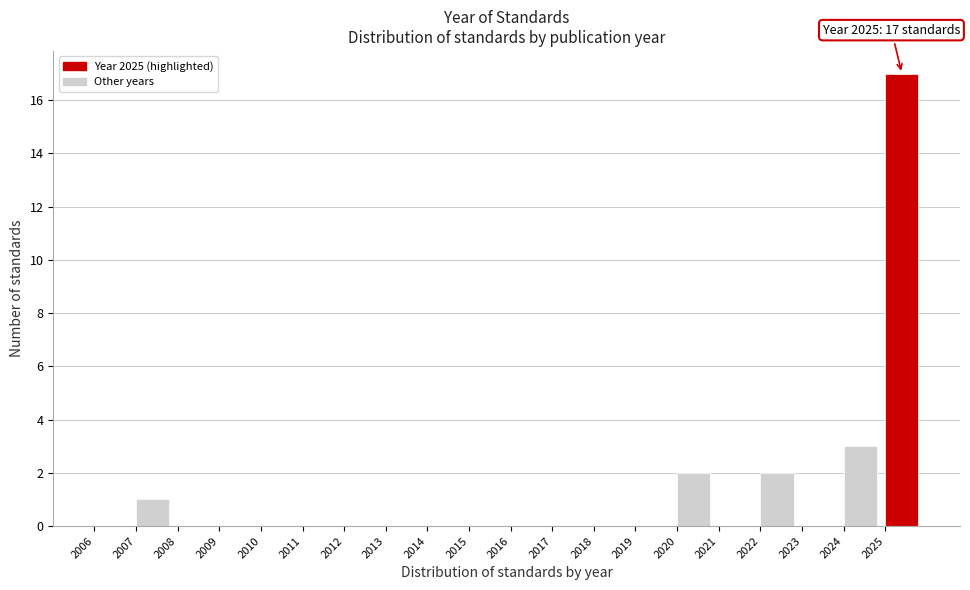

Which range on the x-axis has the tallest bar?

2025 to 2026